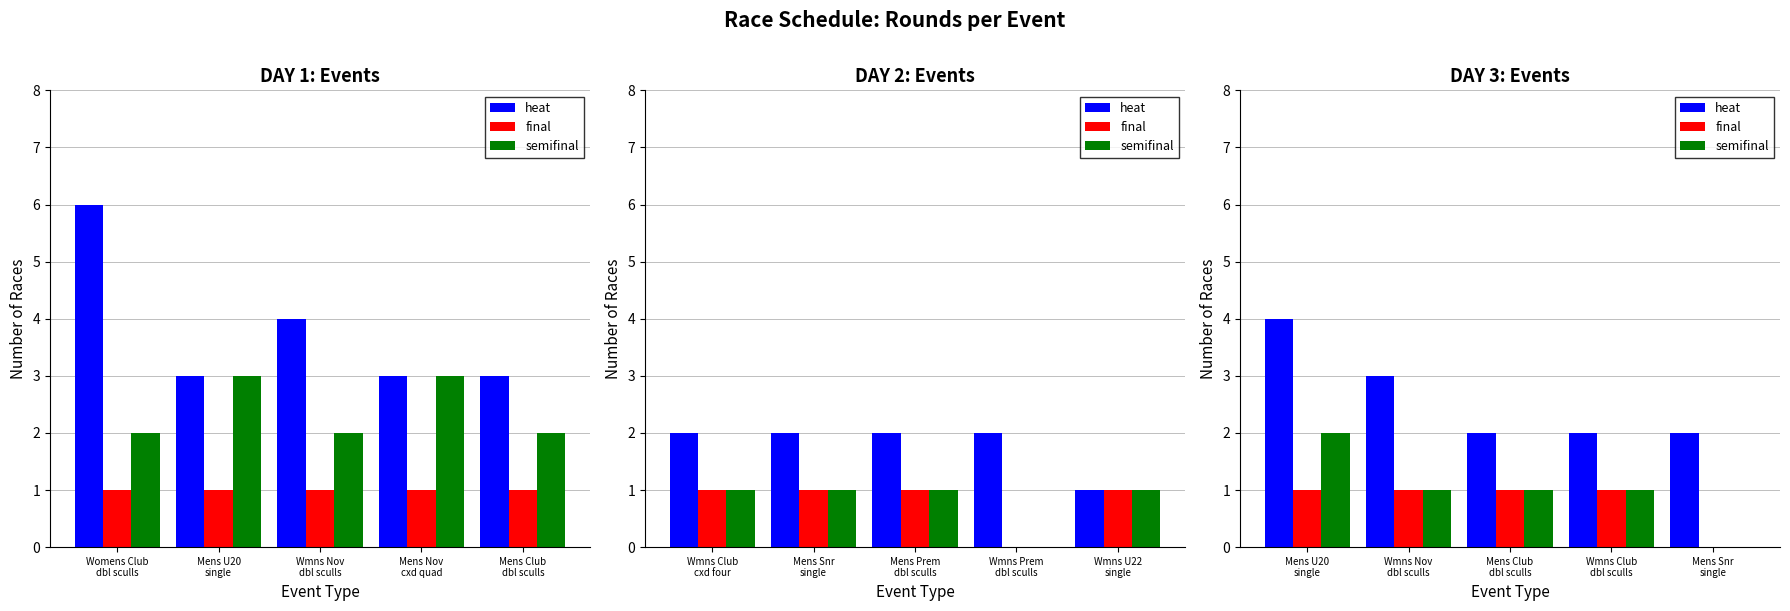

How many bars are there in each group?

3